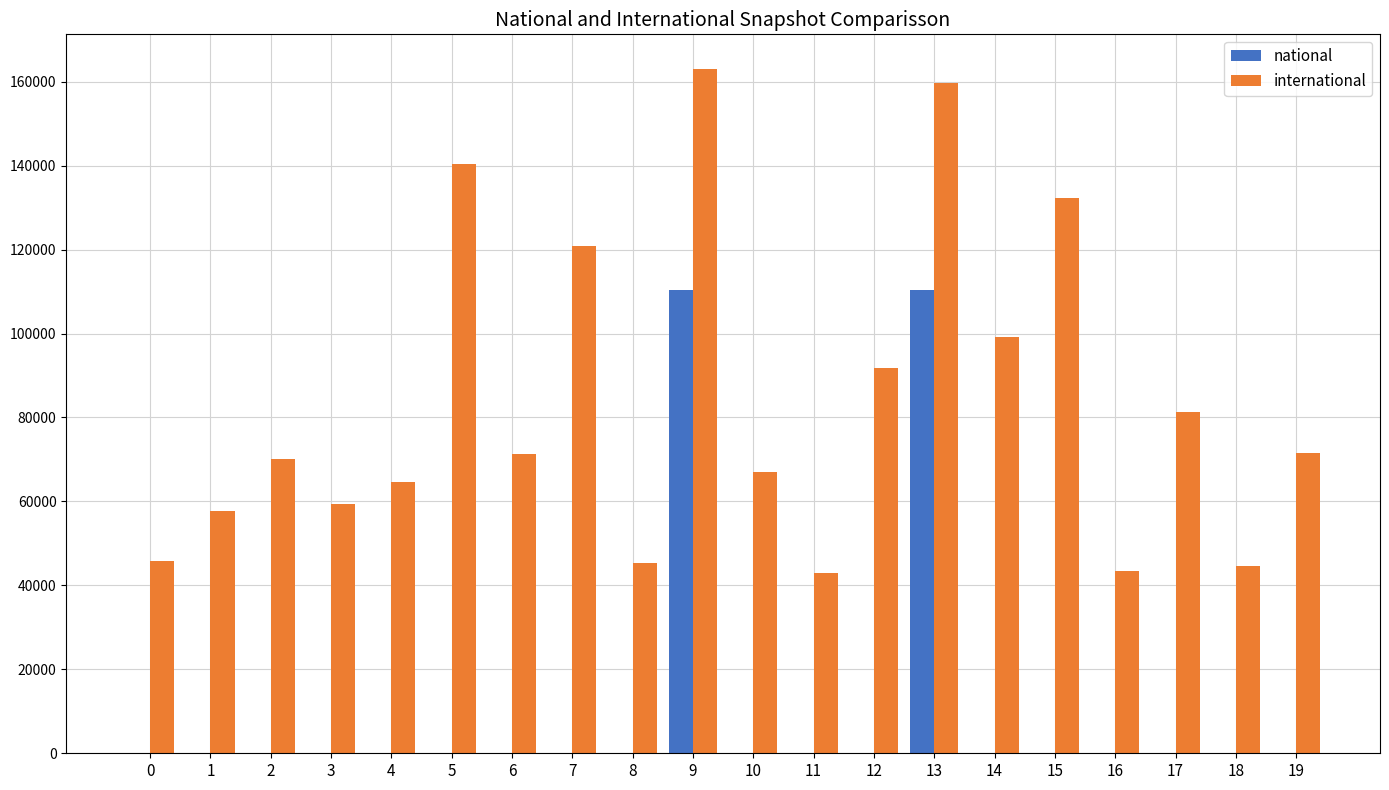

What is the greatest value displayed?

163115